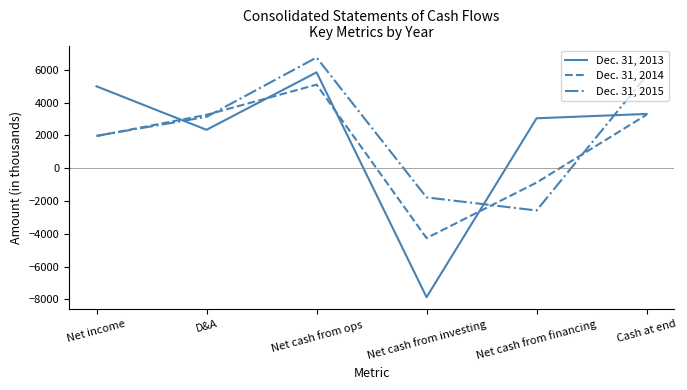

What are all the series names shown in the legend?

Dec. 31, 2013, Dec. 31, 2014, Dec. 31, 2015